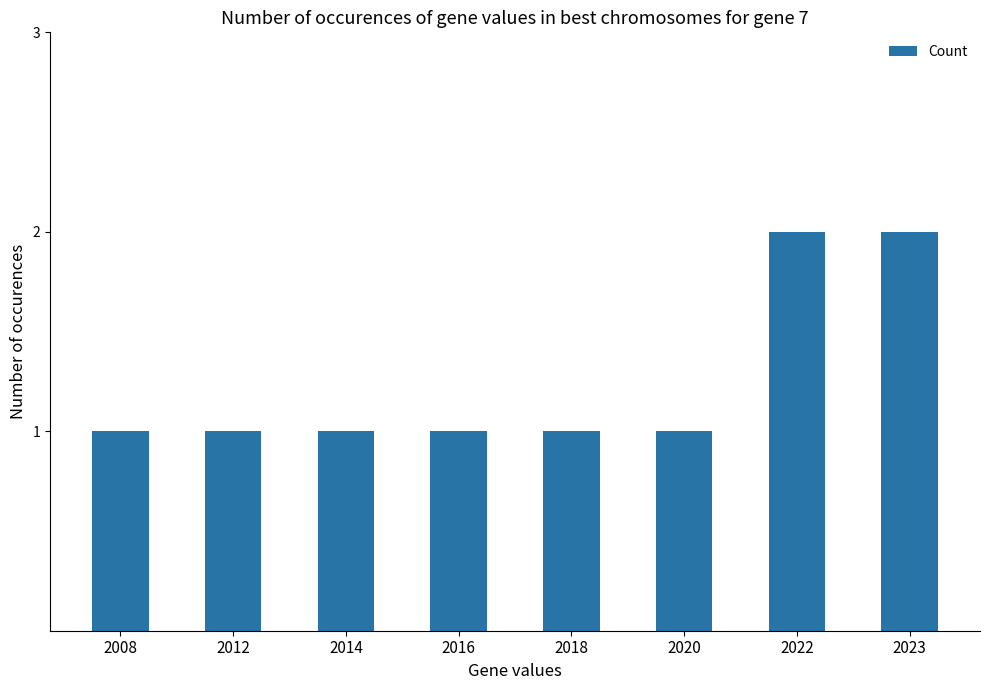

Are the bars grouped side by side (vs. stacked)?

No